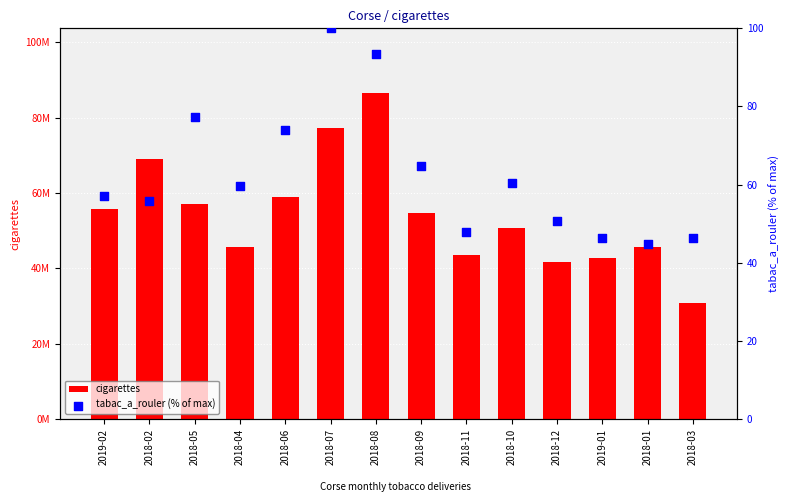

Which series has the largest total across all categories?

cigarettes